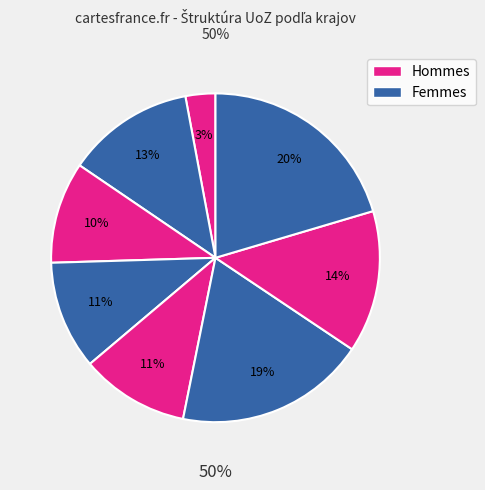

How many slices are in this pie chart?

8